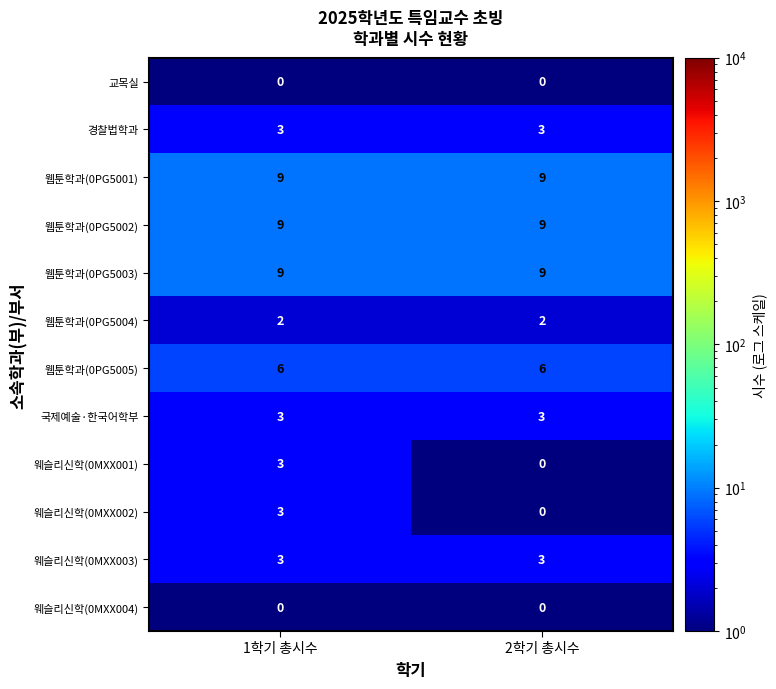

Rank the categories by 웨슬리신학(0MXX002) value from lowest to highest.

2학기 총시수, 1학기 총시수